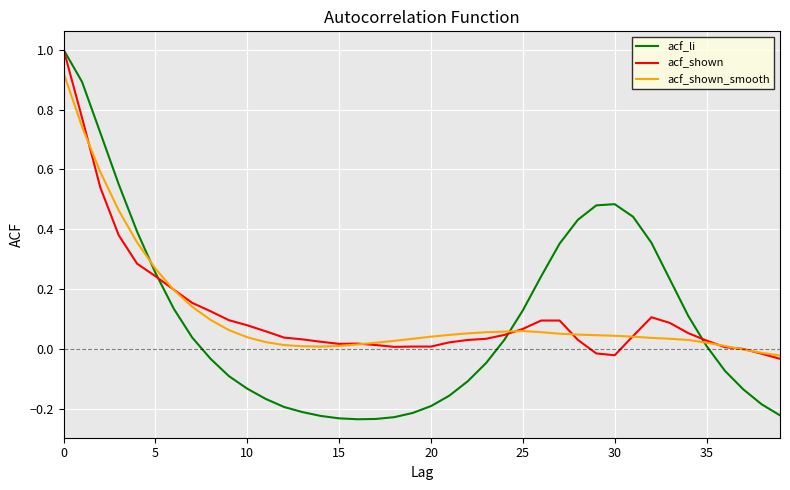

Which series has the largest range (max minus min)?

acf_li